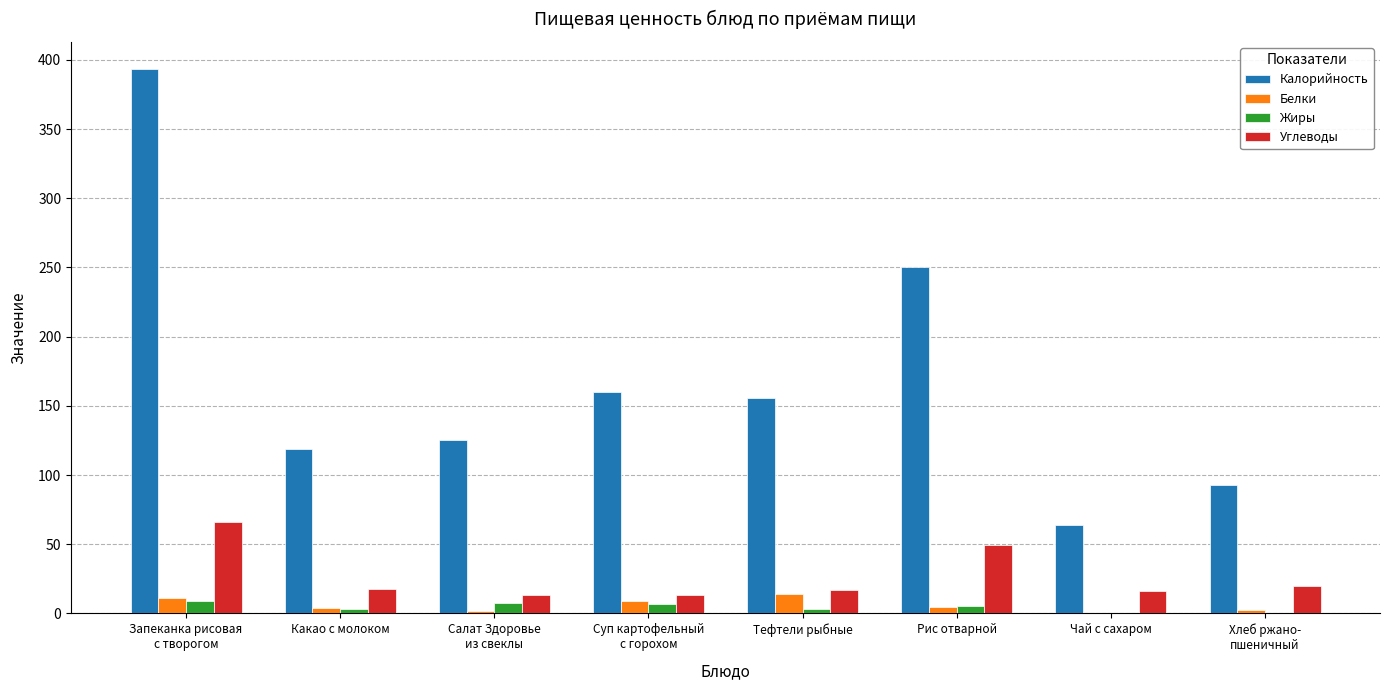

What is the maximum value for Калорийность?

393.3